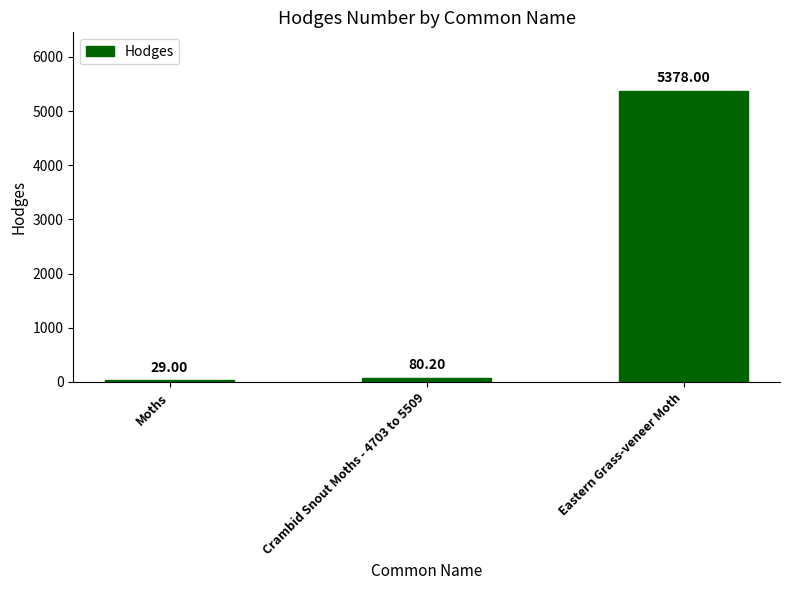

What is the value of the 1st bar from the left?

29.0